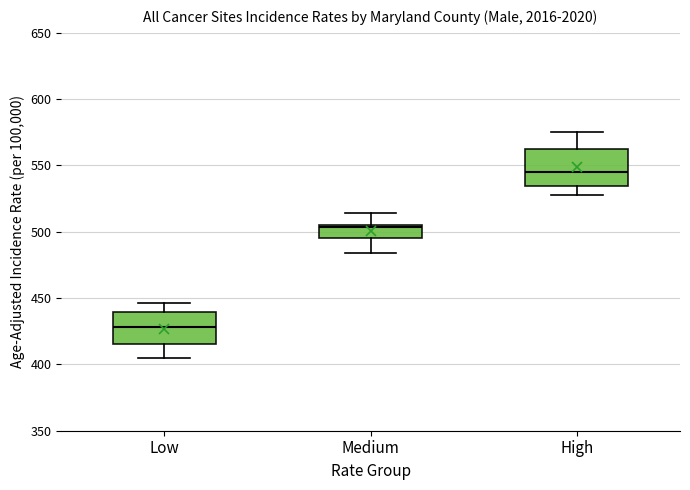

Where does the upper whisker of the box for Medium end on the y-axis? The values are not printed on the chart, so give them approximately, as read against the axis.

515